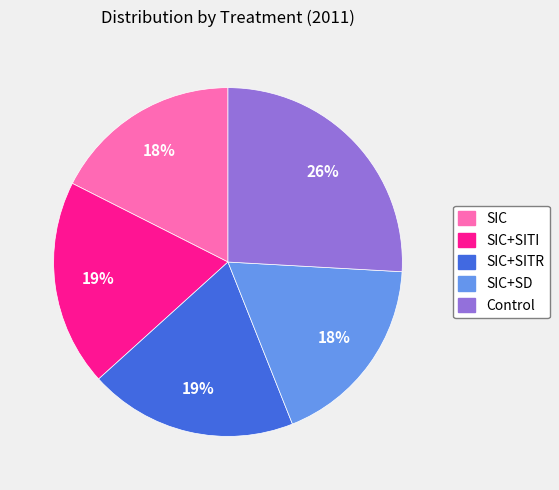

To the nearest percent, what is the difference between the largest and smallest slice percentages?

8%